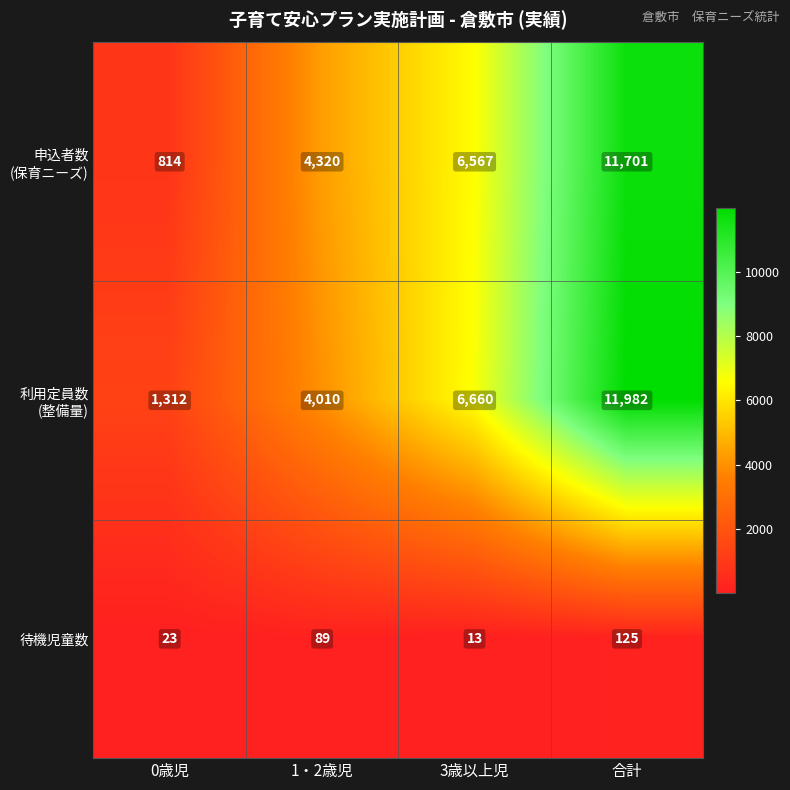

The 待機児童数 series shows 41 at 0歳児. True or false?

False